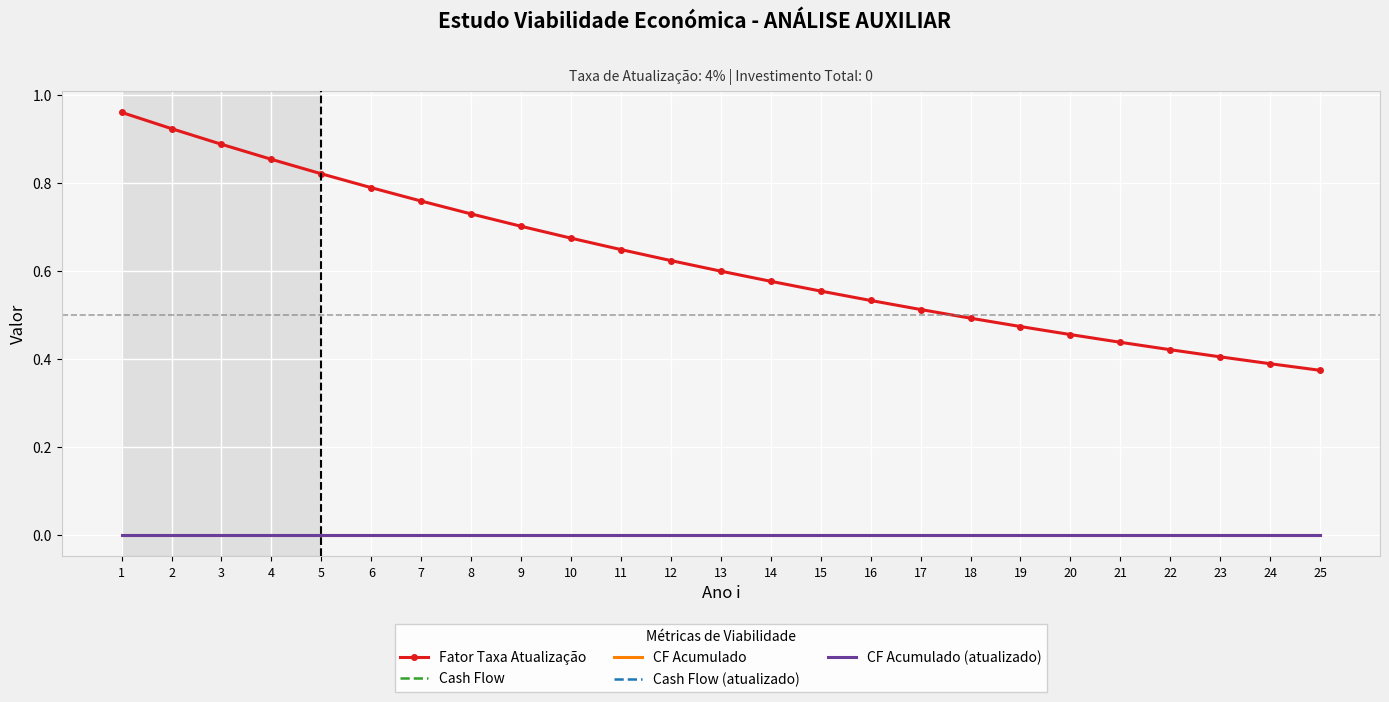

Reading left to right, list all the values displayed in this chart.

Fator Taxa Atualização: 1=1.0	2=0.9	3=0.9	4=0.9	5=0.8	6=0.8	7=0.8	8=0.7	9=0.7	10=0.7	11=0.6	12=0.6	13=0.6	14=0.6	15=0.6	16=0.5	17=0.5	18=0.5	19=0.5	20=0.5	21=0.4	22=0.4	23=0.4	24=0.4	25=0.4
Cash Flow: 1=0.0	2=0.0	3=0.0	4=0.0	5=0.0	6=0.0	7=0.0	8=0.0	9=0.0	10=0.0	11=0.0	12=0.0	13=0.0	14=0.0	15=0.0	16=0.0	17=0.0	18=0.0	19=0.0	20=0.0	21=0.0	22=0.0	23=0.0	24=0.0	25=0.0
CF Acumulado: 1=0.0	2=0.0	3=0.0	4=0.0	5=0.0	6=0.0	7=0.0	8=0.0	9=0.0	10=0.0	11=0.0	12=0.0	13=0.0	14=0.0	15=0.0	16=0.0	17=0.0	18=0.0	19=0.0	20=0.0	21=0.0	22=0.0	23=0.0	24=0.0	25=0.0
Cash Flow (atualizado): 1=0.0	2=0.0	3=0.0	4=0.0	5=0.0	6=0.0	7=0.0	8=0.0	9=0.0	10=0.0	11=0.0	12=0.0	13=0.0	14=0.0	15=0.0	16=0.0	17=0.0	18=0.0	19=0.0	20=0.0	21=0.0	22=0.0	23=0.0	24=0.0	25=0.0
CF Acumulado (atualizado): 1=0.0	2=0.0	3=0.0	4=0.0	5=0.0	6=0.0	7=0.0	8=0.0	9=0.0	10=0.0	11=0.0	12=0.0	13=0.0	14=0.0	15=0.0	16=0.0	17=0.0	18=0.0	19=0.0	20=0.0	21=0.0	22=0.0	23=0.0	24=0.0	25=0.0